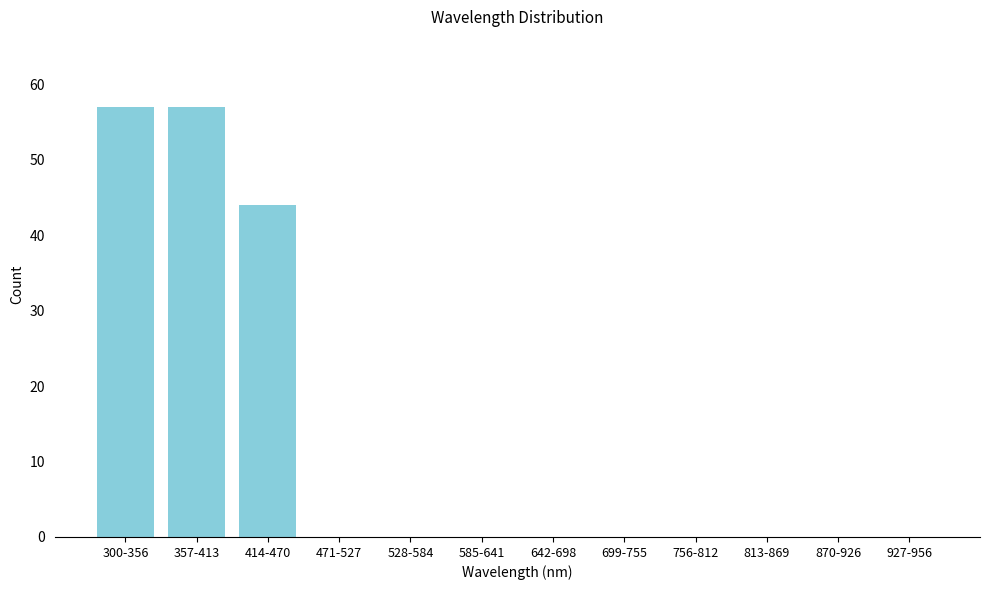

Reading left to right, transcribe all the data shown in this chart.

300-356=57	357-413=57	414-470=44	471-527=0	528-584=0	585-641=0	642-698=0	699-755=0	756-812=0	813-869=0	870-926=0	927-956=0